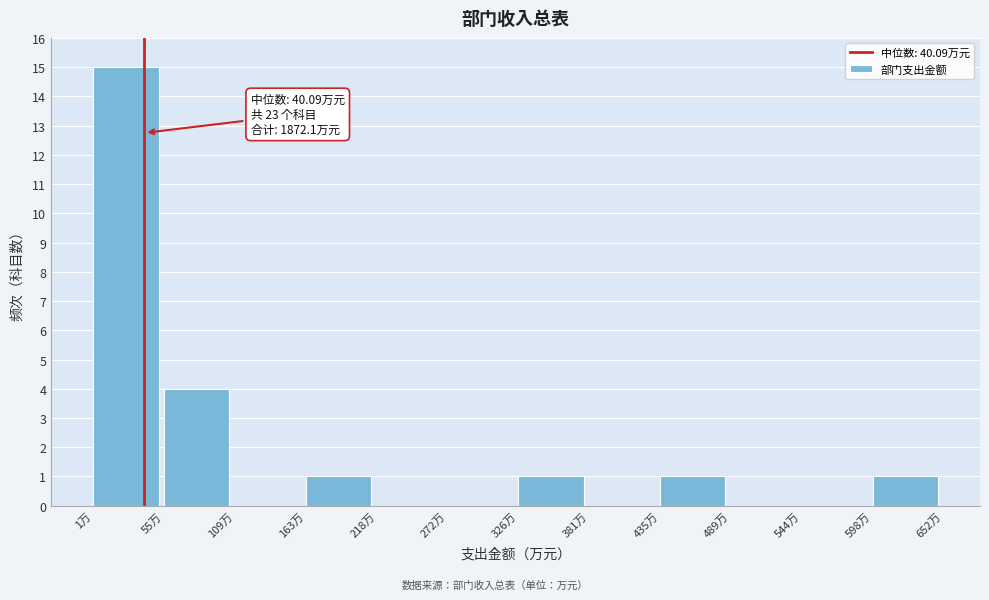

Over which range of the x-axis is the bar tallest?

0 to 60